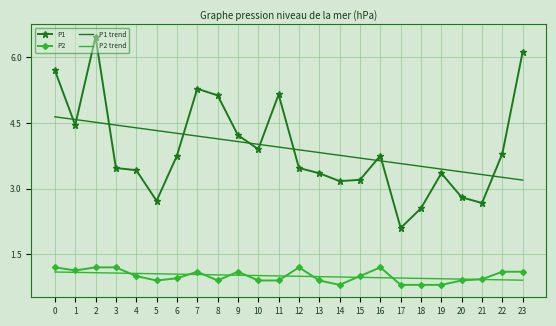

Which series has the largest range (max minus min)?

P1